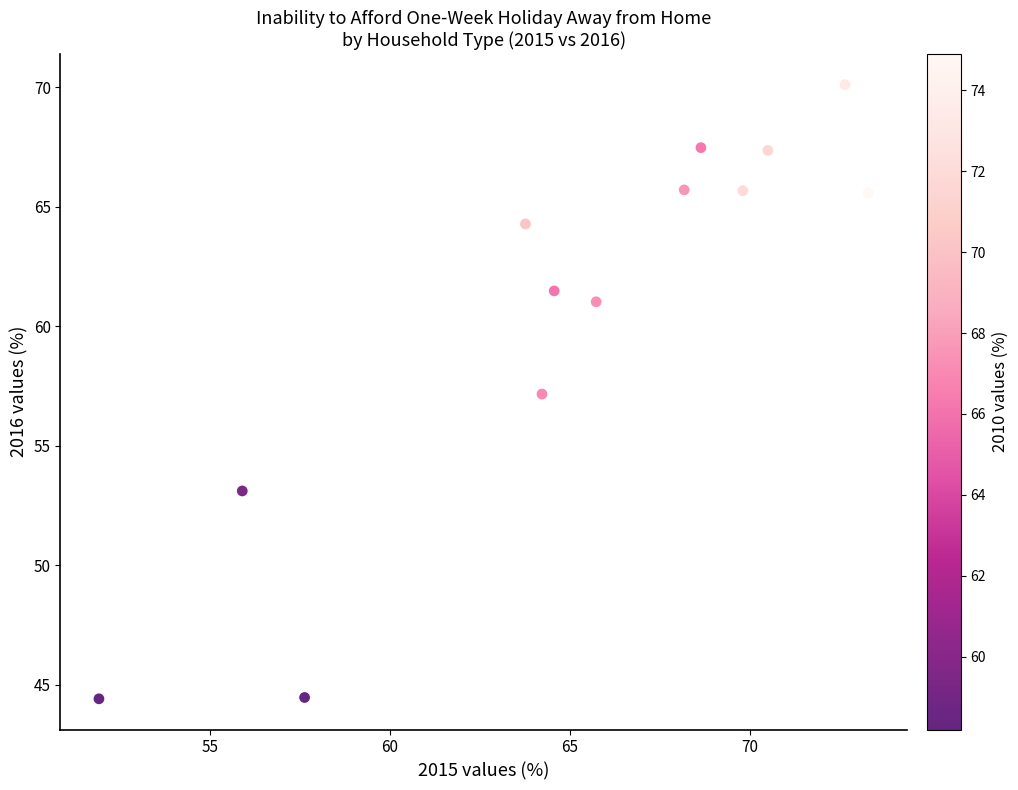

What is the range of Y values (max minus min)?

25.7